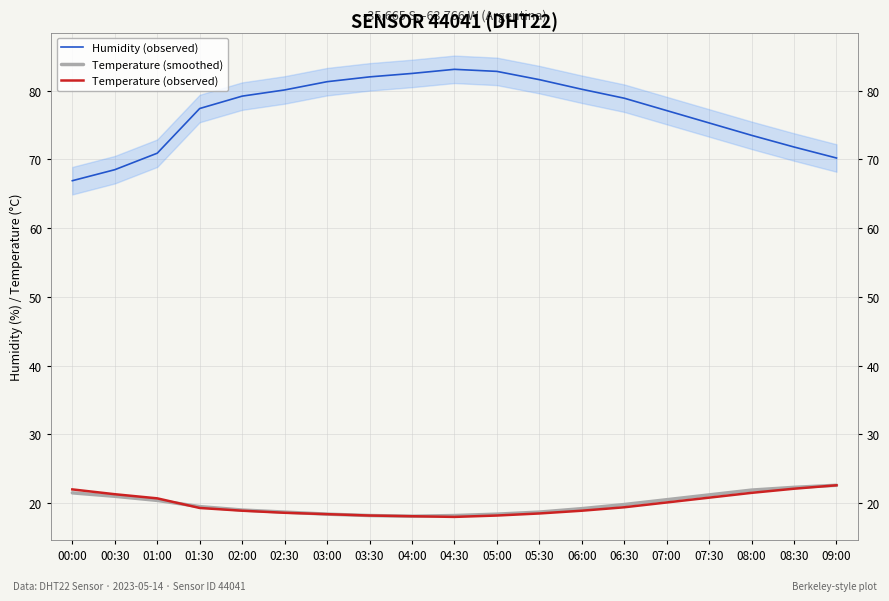

What is the highest value of the Temperature (smoothed) series?

22.6